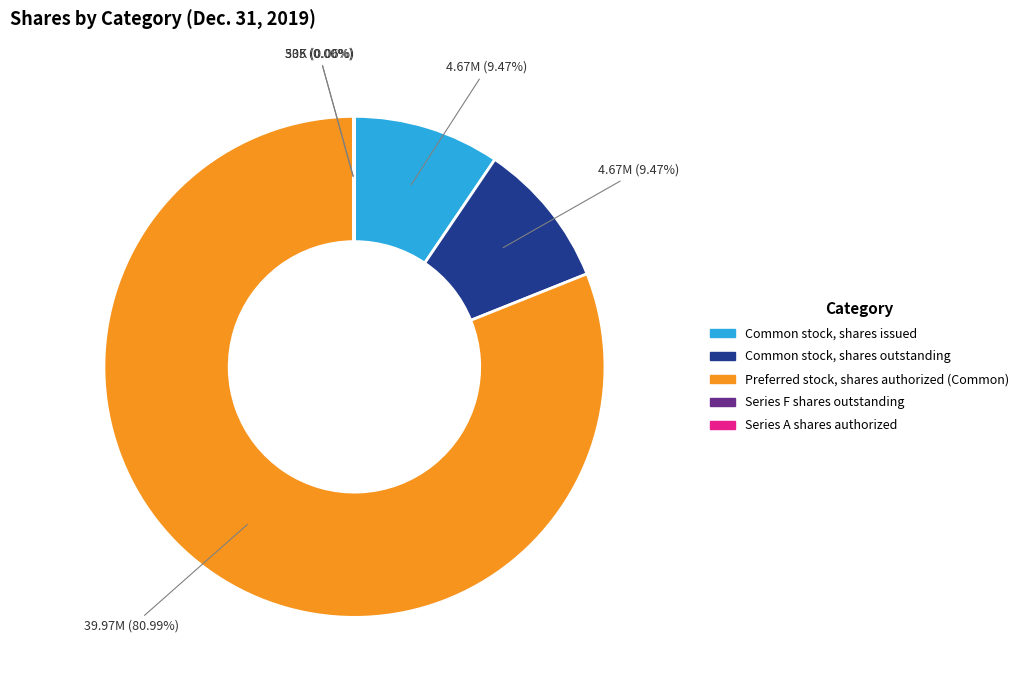

Which slice represents more than half of the pie?

Preferred stock, shares authorized (Common)